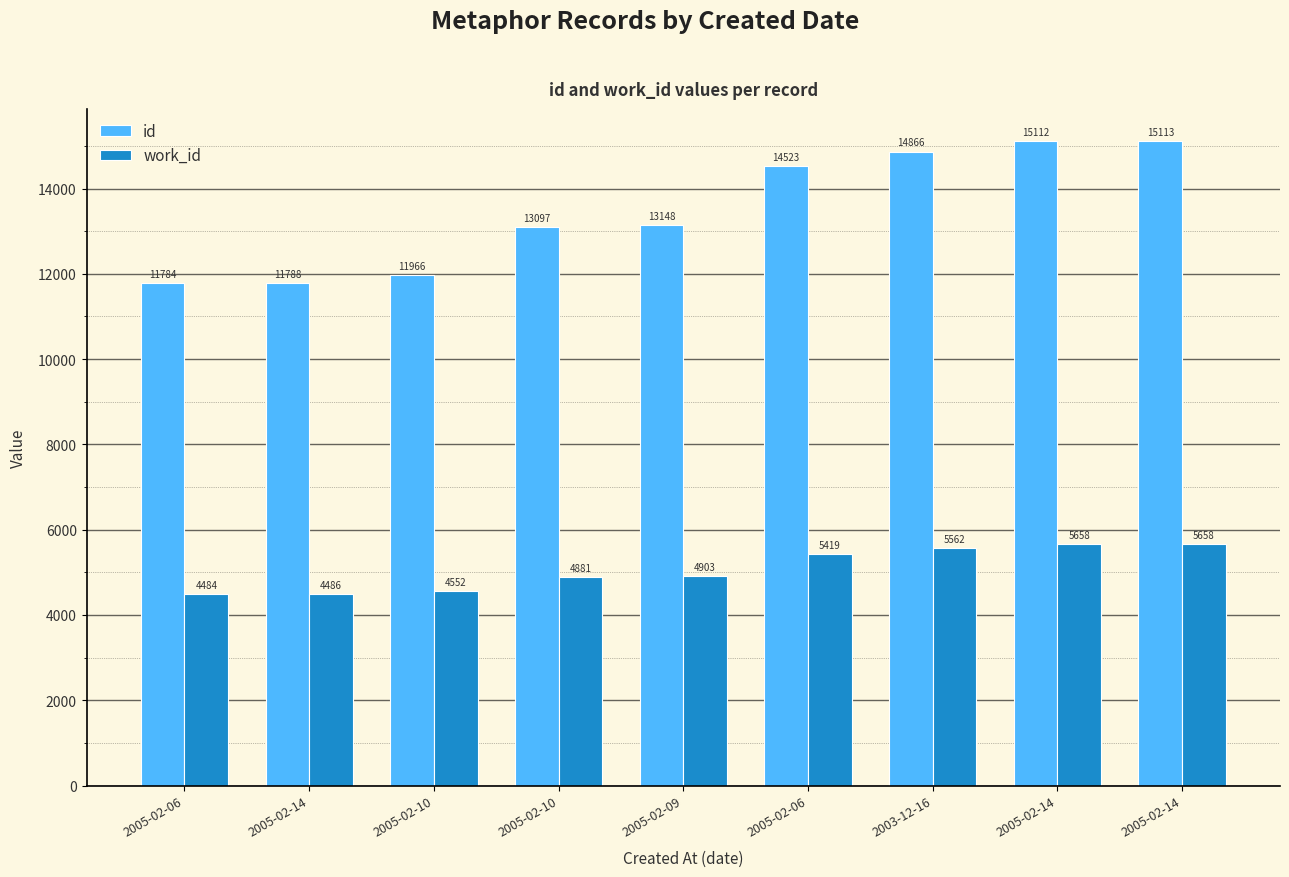

At how many categories does at least one series exceed 7826?

9